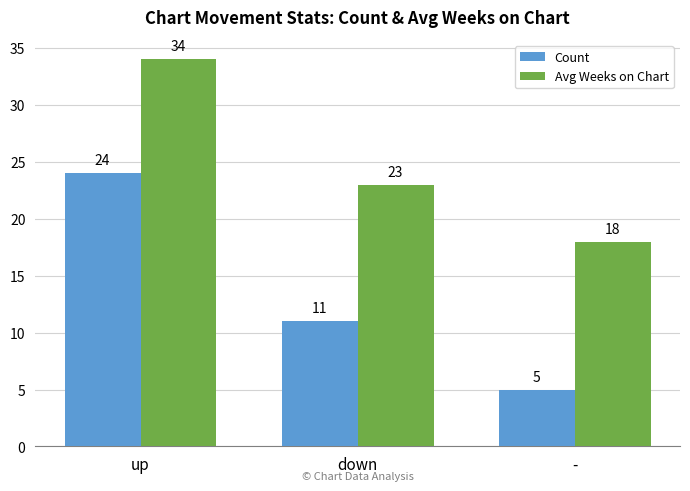

Count the Count values in the range 5 to 24.

3